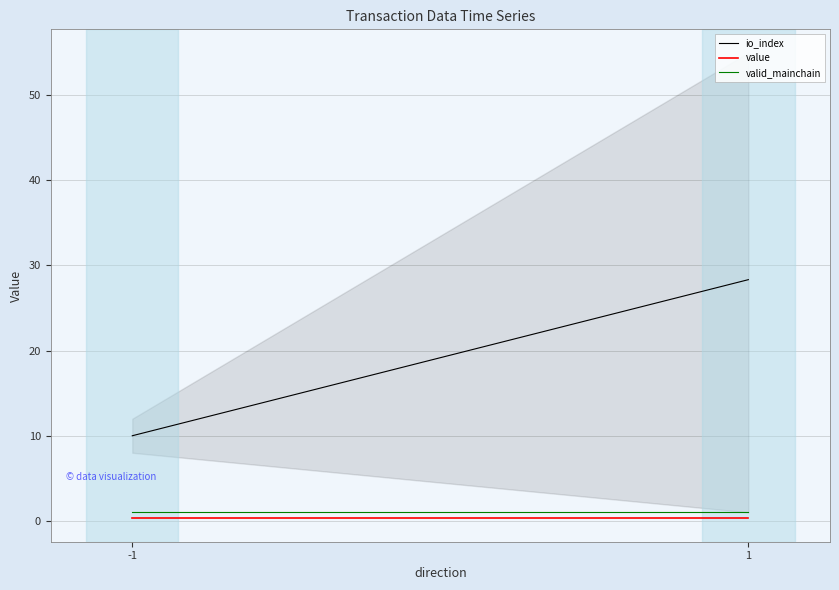

What is the total value across all series at -1?

11.3